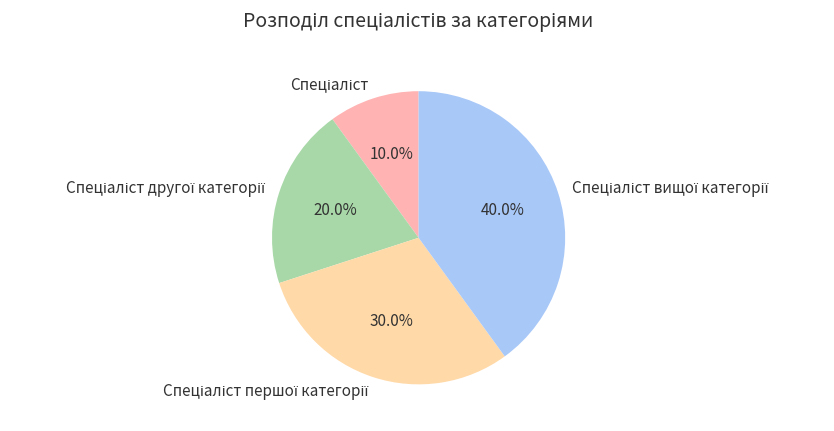

How many slices are in this pie chart?

4